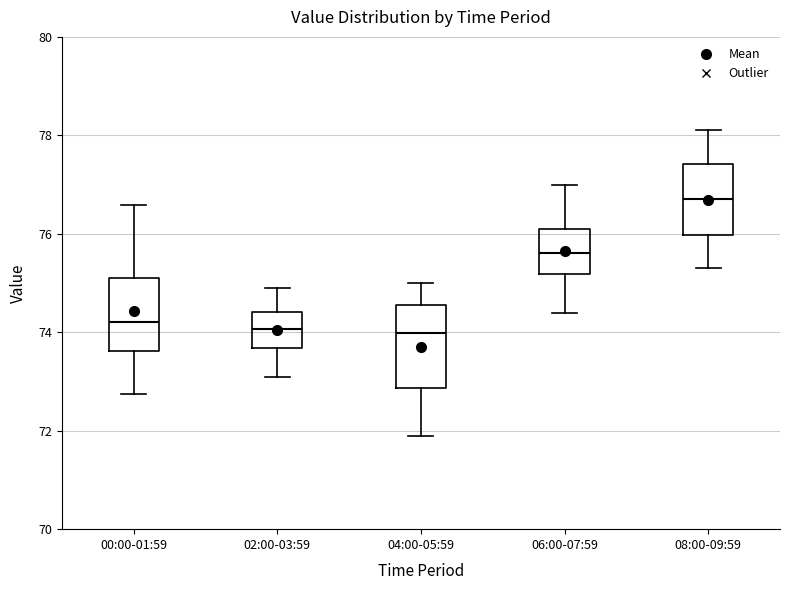

Which box's median line is the highest?

08:00-09:59